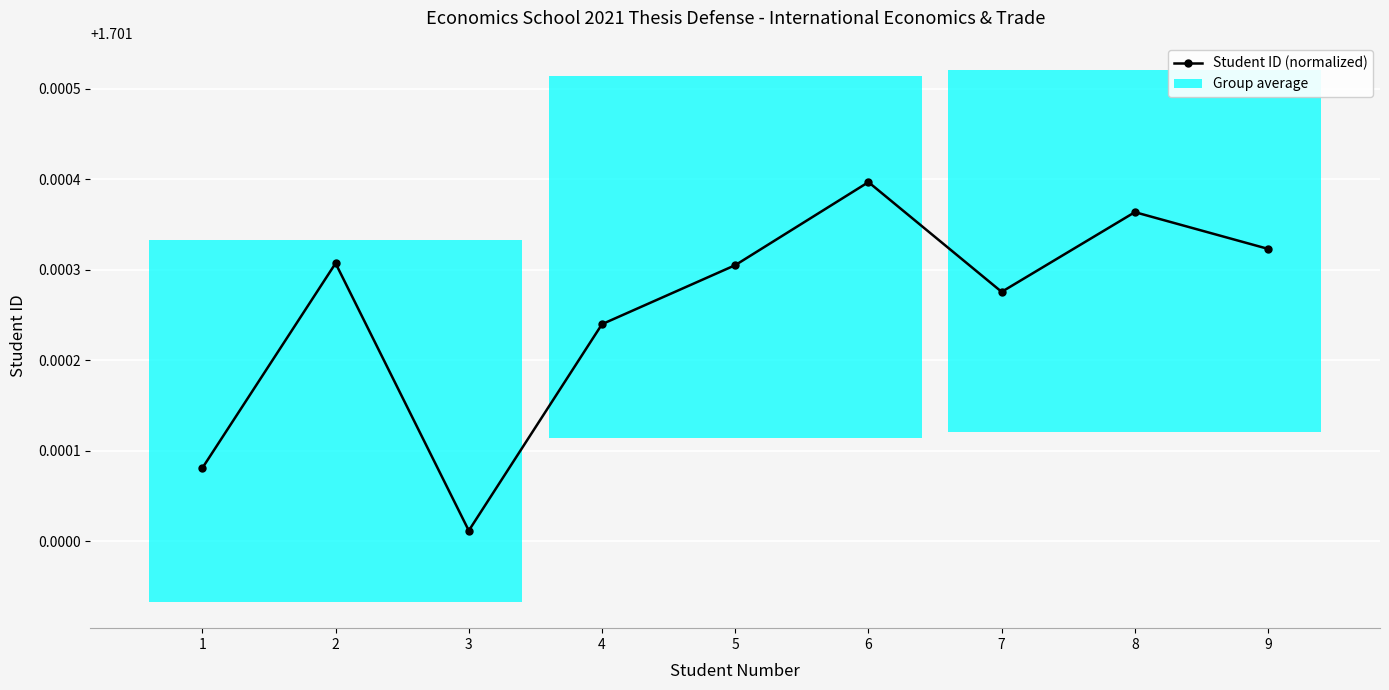

What is the value of the 8th point from the left?

1.7